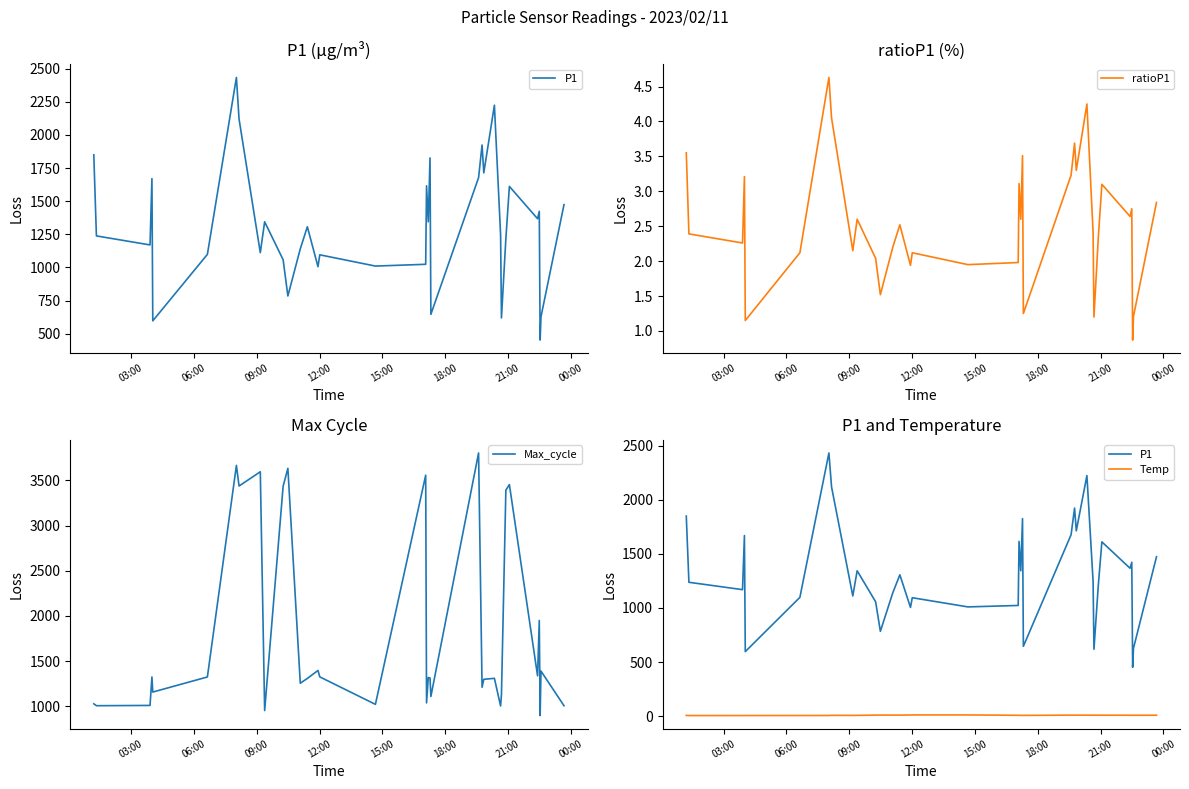

How many data points in ratioP1 are above 2?

26